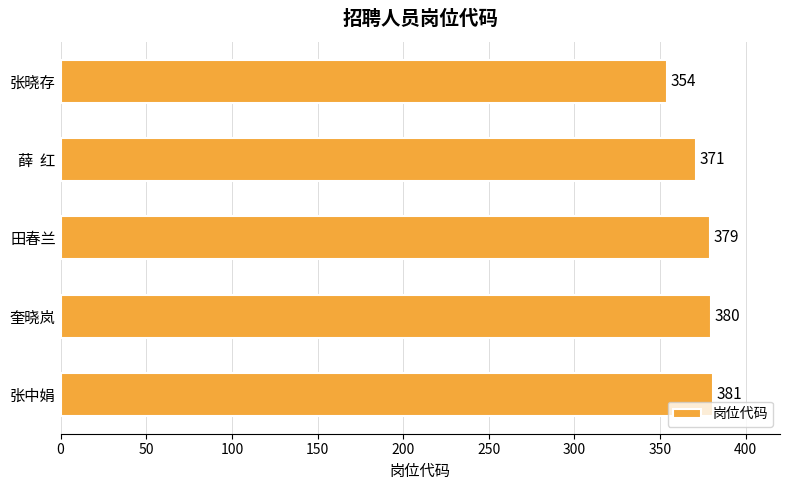

What is the average value?

373